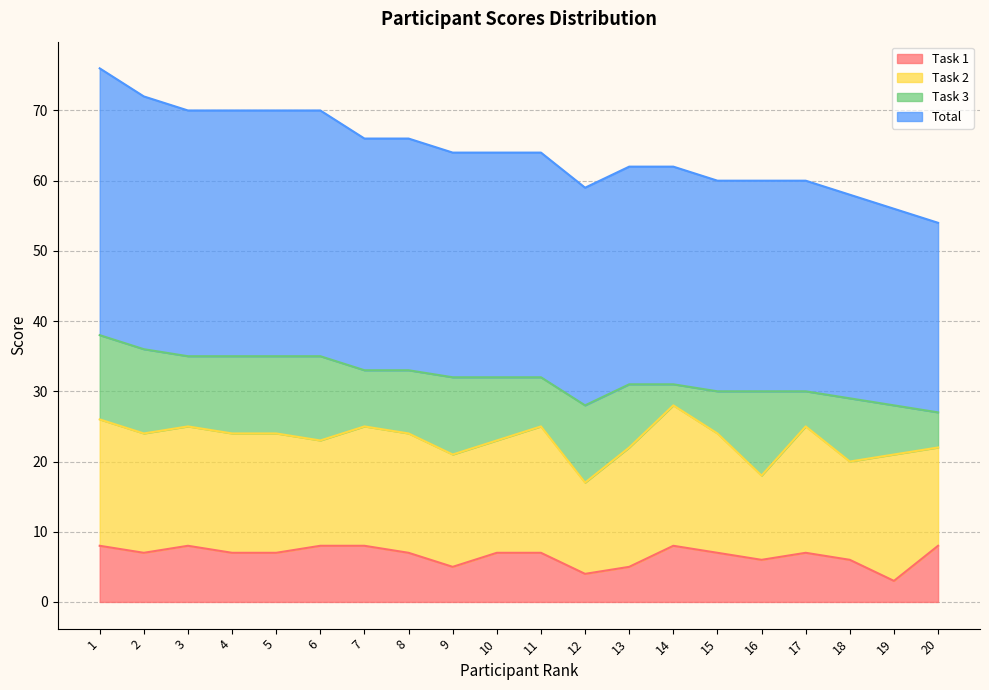

Is it true that Total equals 37 at 10?

False